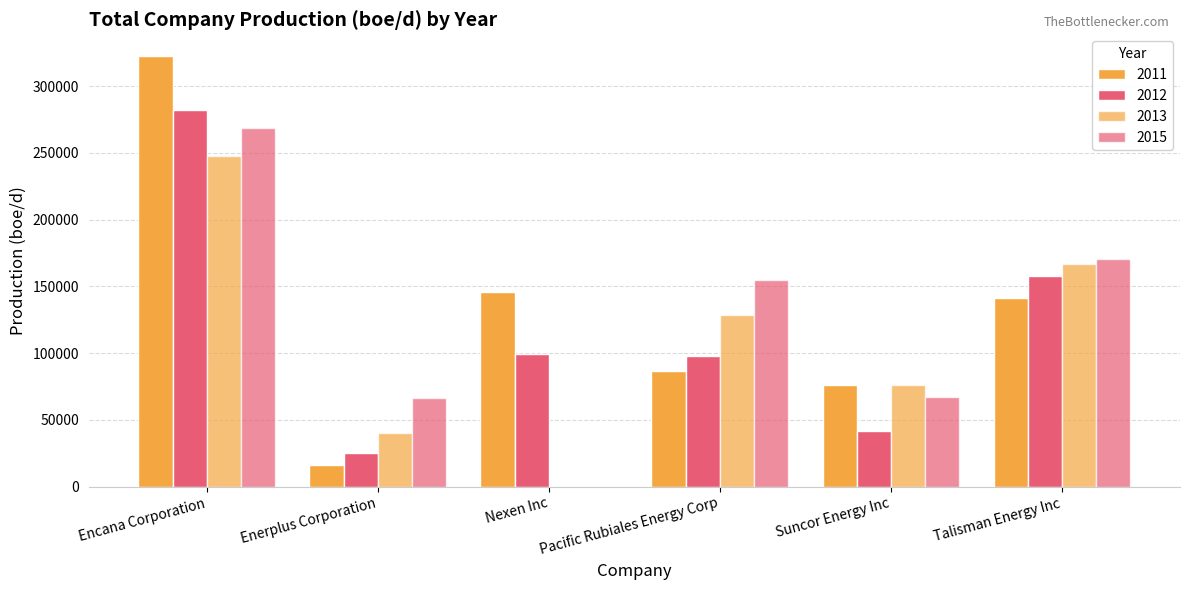

How many series are shown in this chart?

4